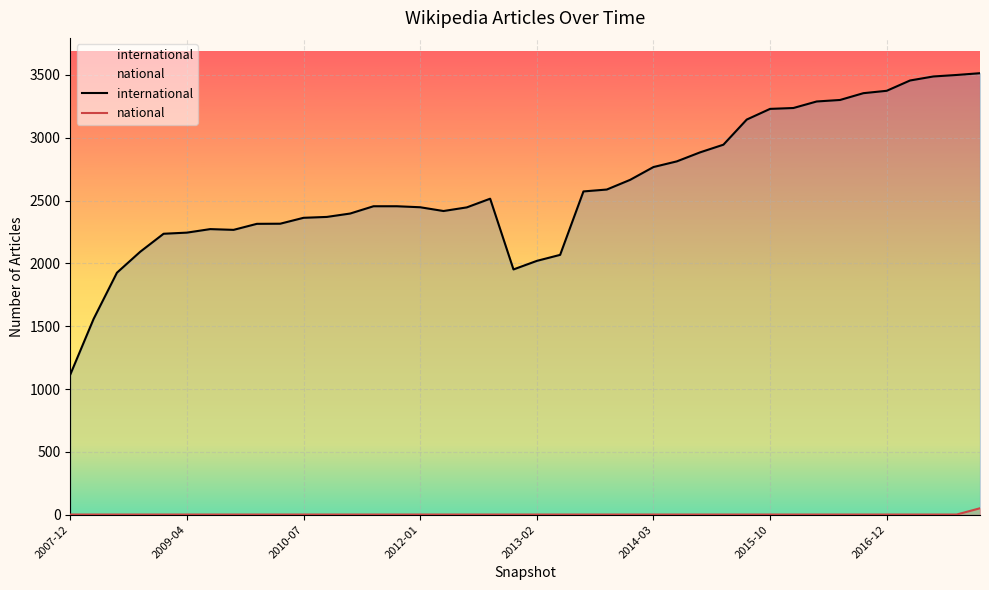

The national series shows 1 at 13. True or false?

False